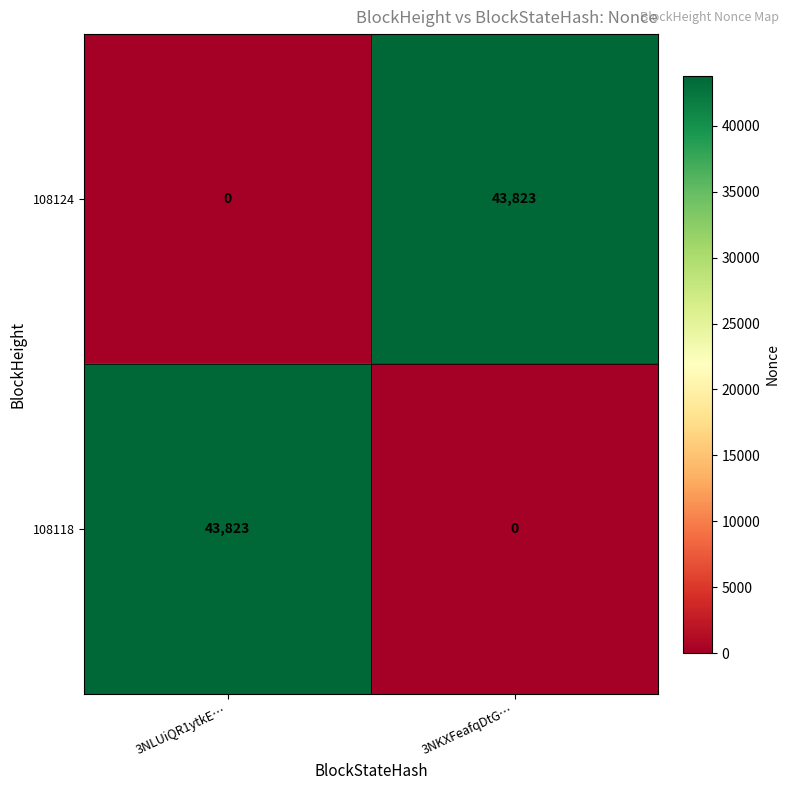

What is the maximum value shown in the chart?

43823